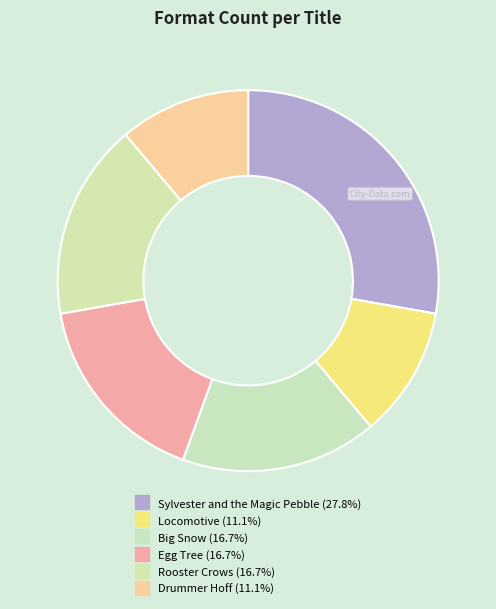

The Egg Tree slice represents 26% of the pie. True or false?

False